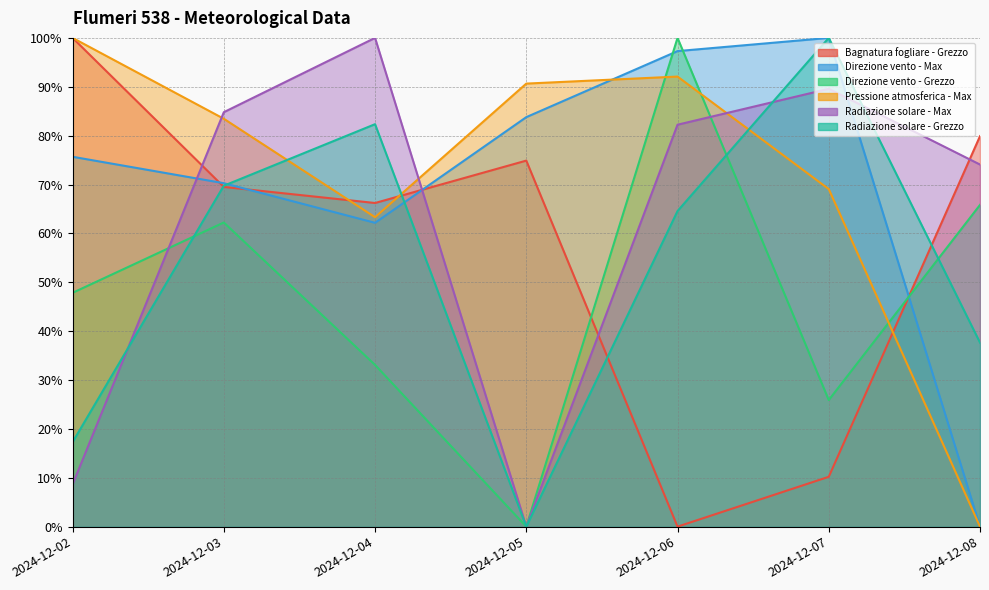

Reading left to right, what are all the values shown in this chart?

Bagnatura fogliare - Grezzo: 100.0	69.5	66.2	74.9	0.0	10.2	79.9
Direzione vento - Max: 75.7	70.3	62.2	83.8	97.3	100.0	0.0
Direzione vento - Grezzo: 47.8	62.2	33.1	0.0	100.0	25.9	65.8
Pressione atmosferica - Max: 100.0	83.5	63.3	90.6	92.1	69.1	0.0
Radiazione solare - Max: 8.6	84.8	100.0	0.0	82.2	89.6	74.1
Radiazione solare - Grezzo: 17.3	69.8	82.3	0.0	64.6	100.0	37.7